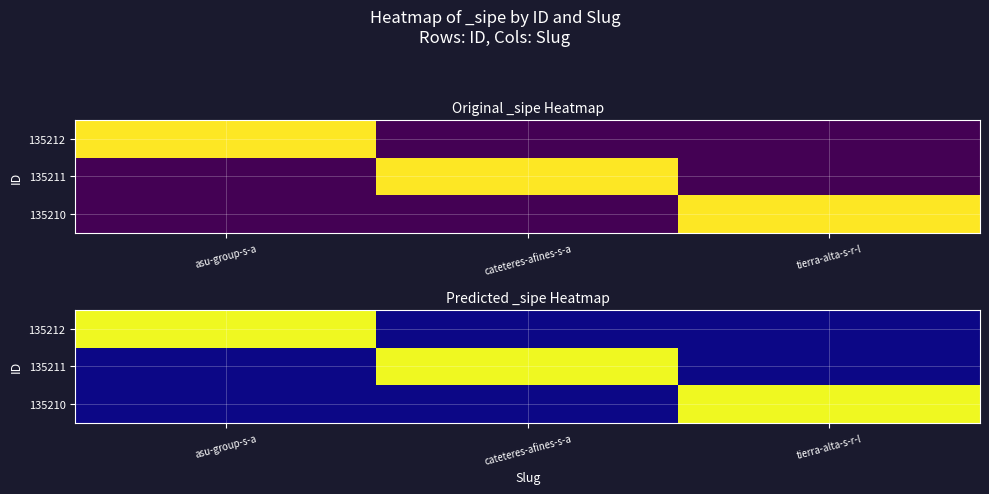

What is the difference between the highest and lowest values at tierra-alta-s-r-l?

1